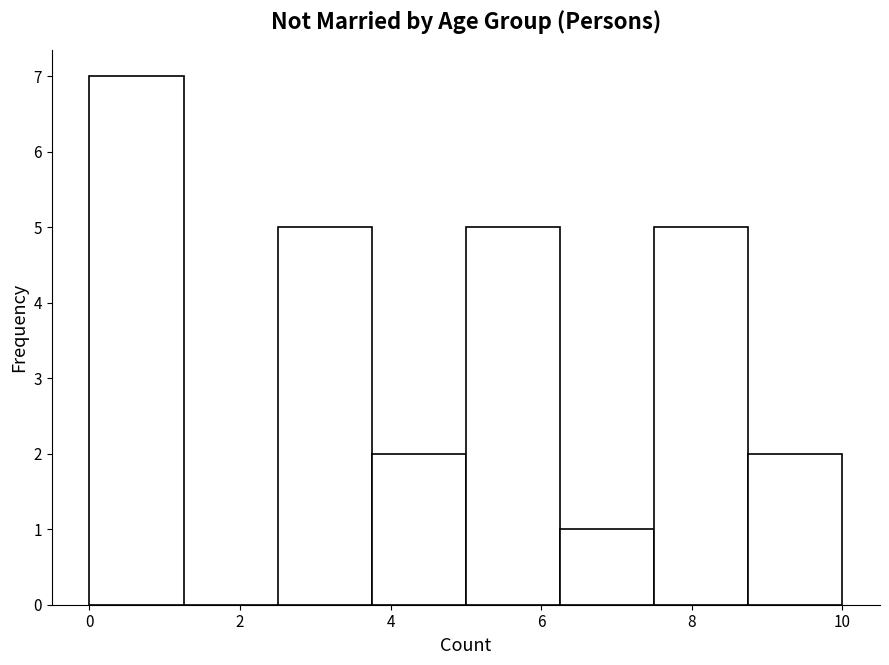

Reading left to right, list every bar in this chart as the range it spans on the x-axis followed by its height. Neither the bar edges nor the heights are printed on the chart, so give them approximately, as read against the axes.

0.00 to 1.25: 7
1.25 to 2.50: 0
2.50 to 3.75: 5
3.75 to 5.00: 2
5.00 to 6.25: 5
6.25 to 7.50: 1
7.50 to 8.75: 5
8.75 to 10.00: 2